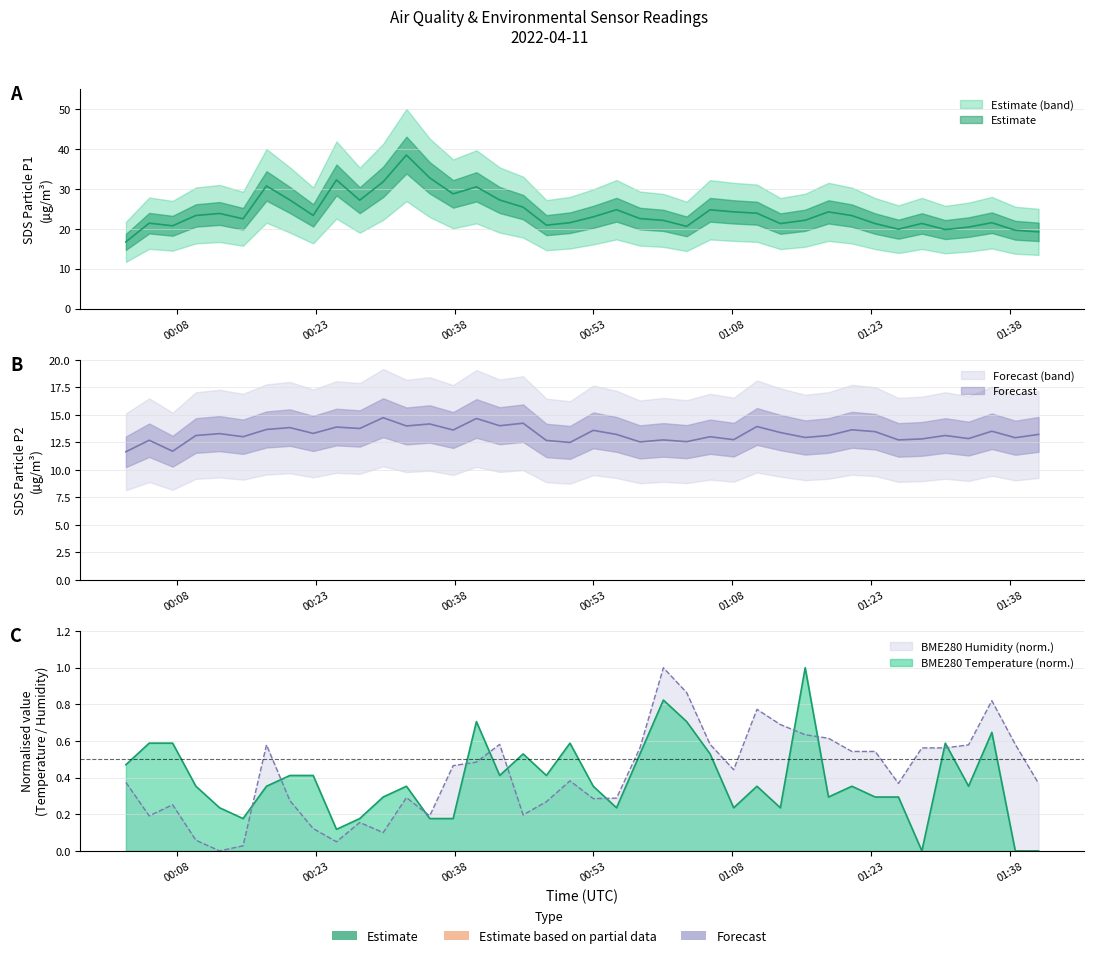

Which category has the highest value in the BME280_temperature series?

2022/04/11 01:15:54